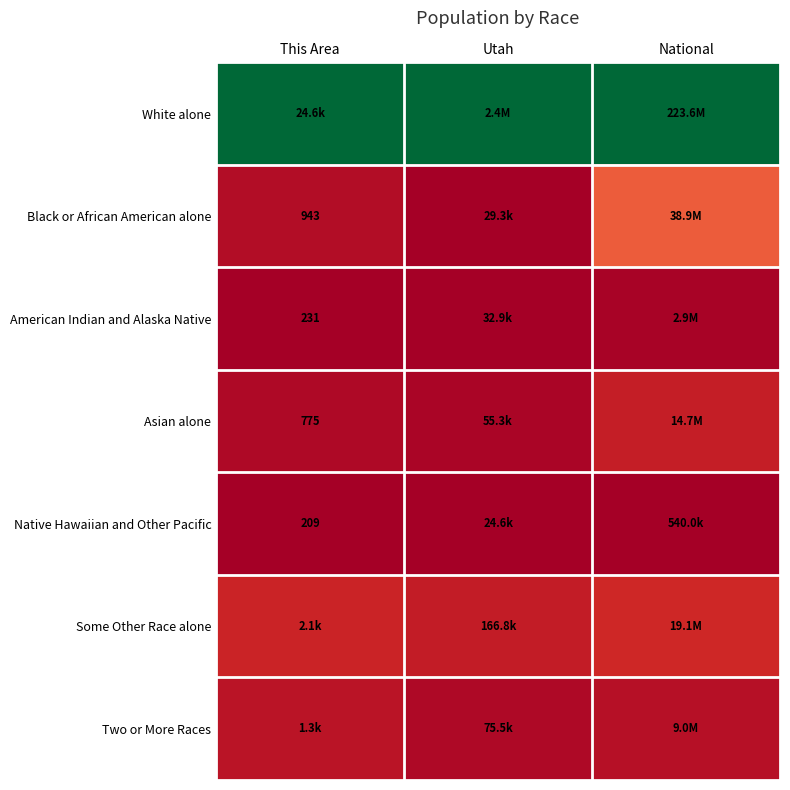

The value of Black or African American alone at National is 0.1. True or false?

False